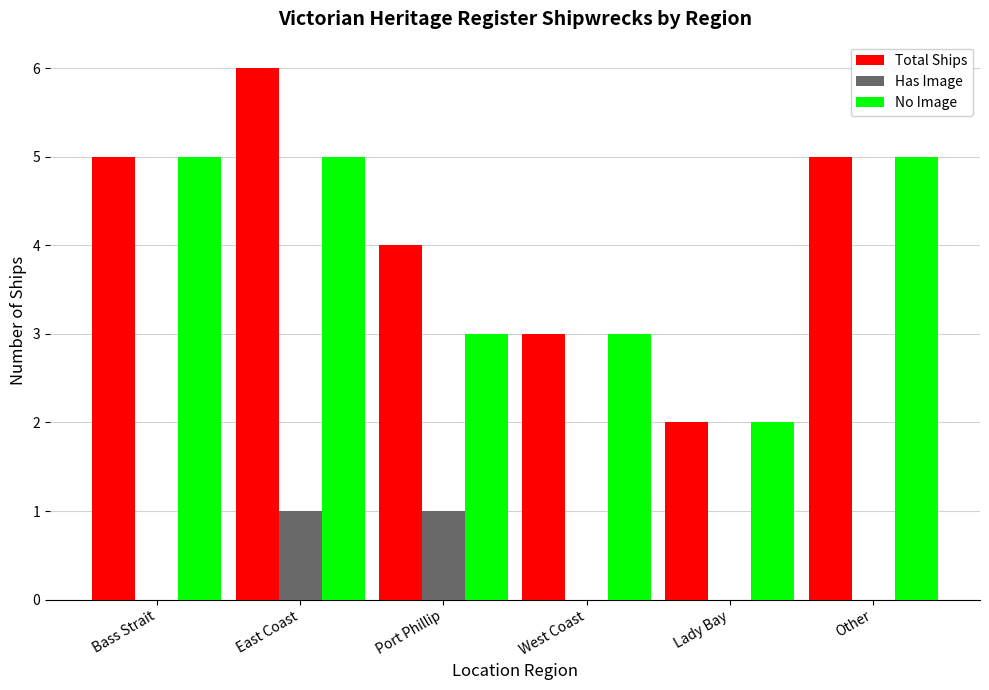

What are all the series names shown in the legend?

Total Ships, Has Image, No Image